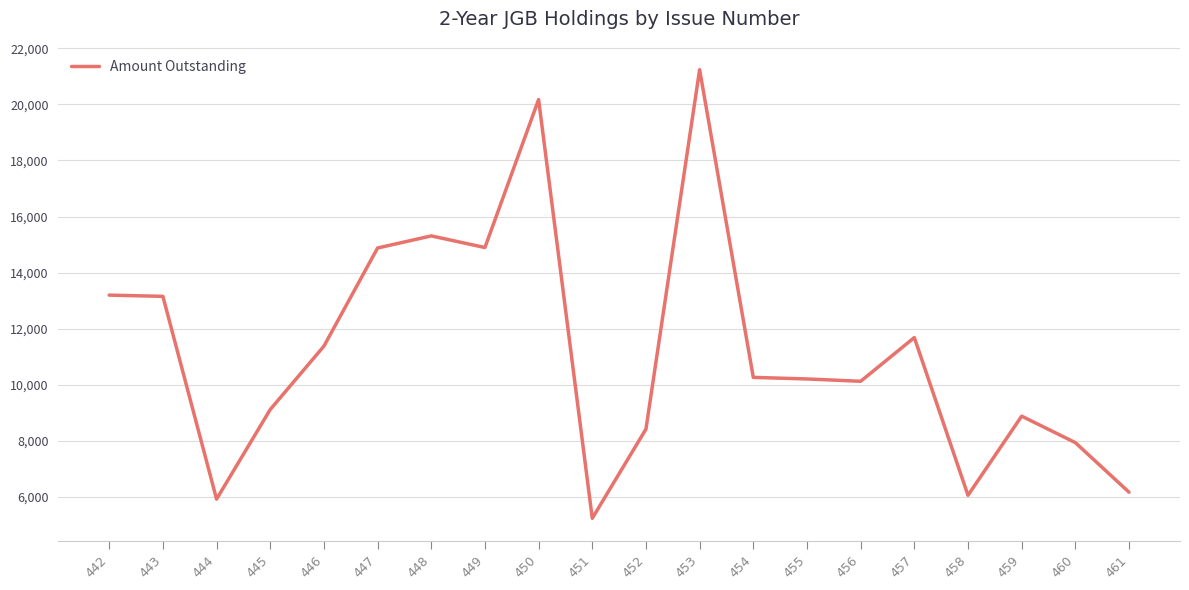

True or false: there are more than 2 points higher than both neighbors.

True